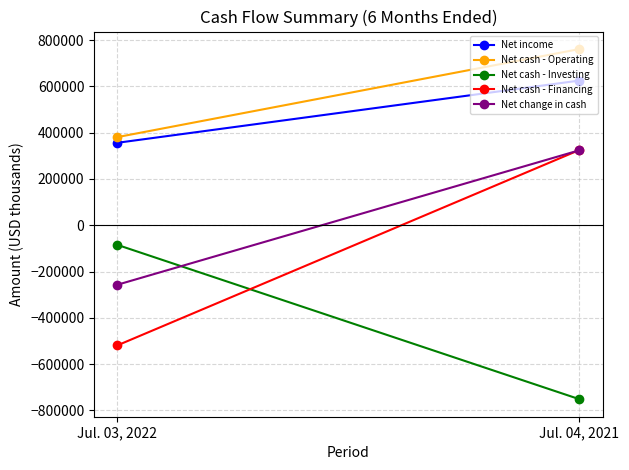

Reading right to left, what are all the values shown in this chart?

Net income: 625235	356174
Net cash - Operating: 761362	380700
Net cash - Investing: -751879	-84661
Net cash - Financing: 325267	-519466
Net change in cash: 324091	-257404